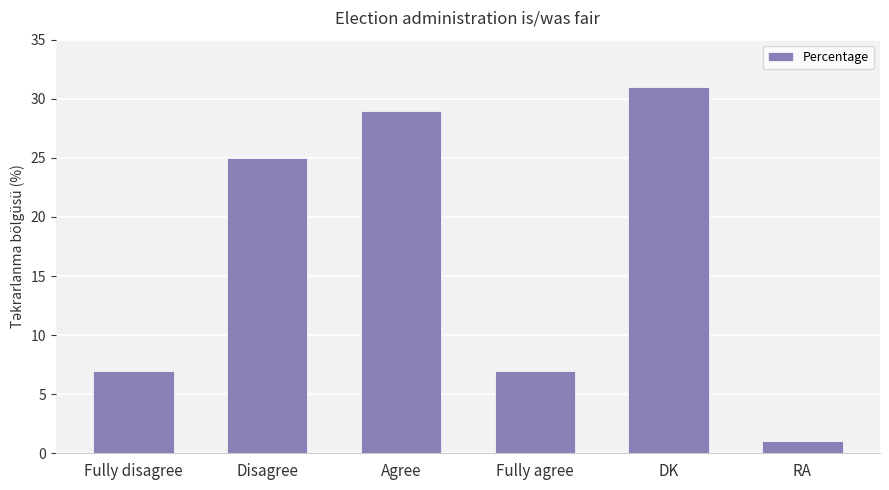

What is the label of the 3rd bar from the right?

Fully agree